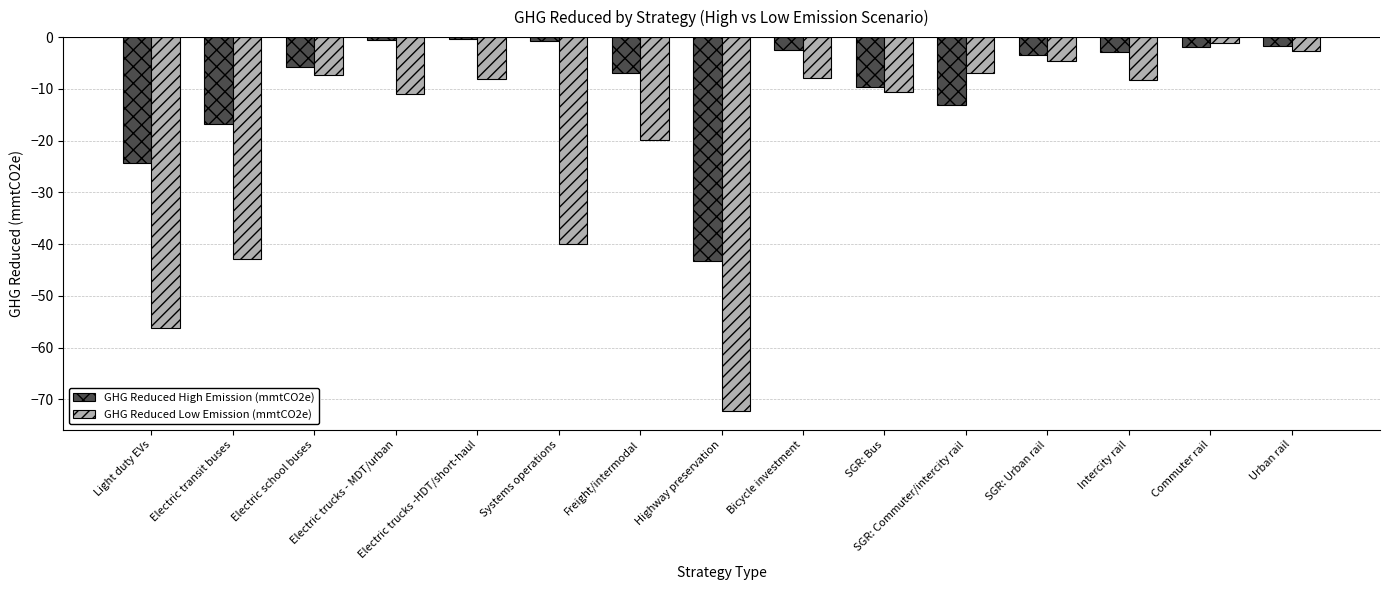

At which category is the sum across all series the highest?

Commuter rail